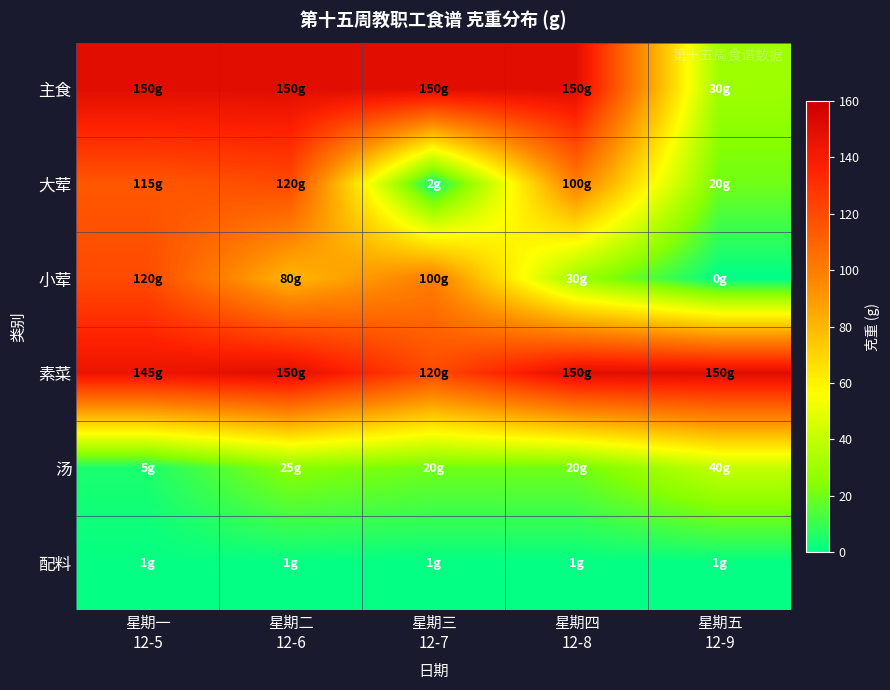

What is the total value across all series at 星期二
12-6?

526